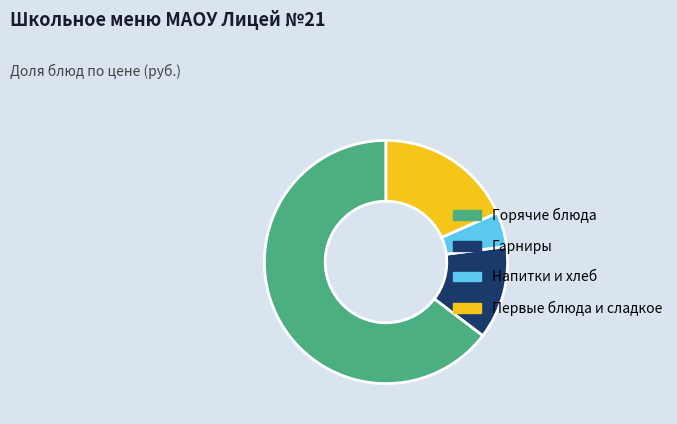

Which category has the smallest portion of the pie?

Напитки и хлеб